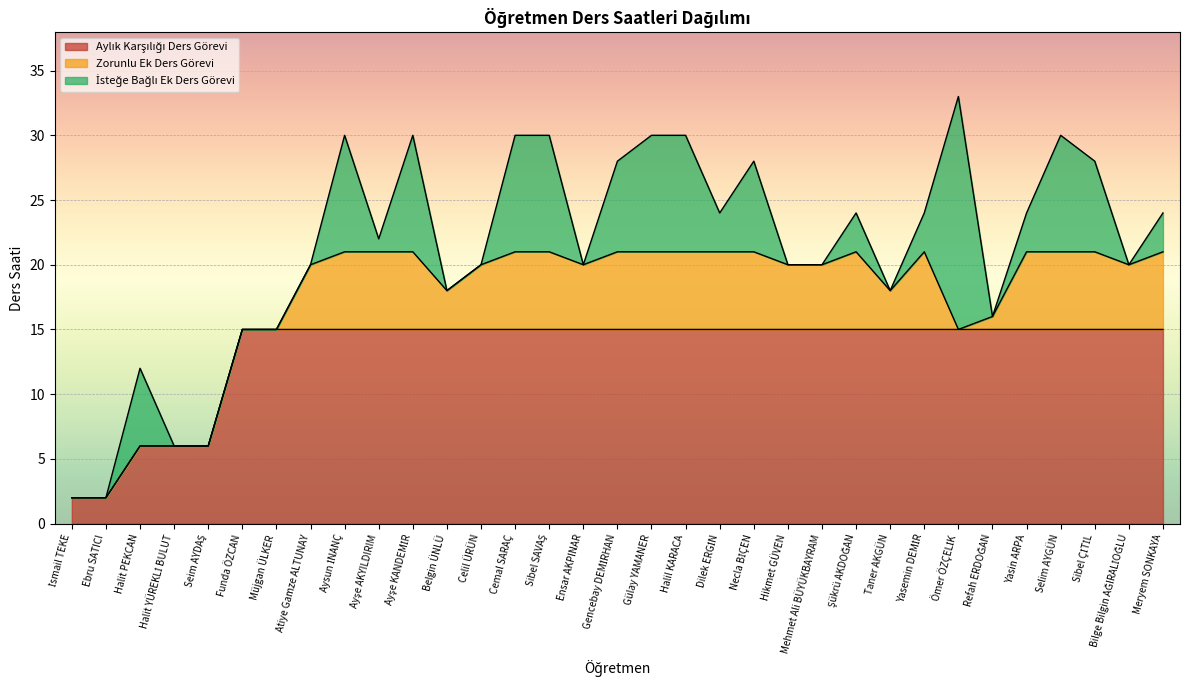

Is it true that İsteğe Bağlı Ek Ders Görevi equals 0 at Halit YÜREKLİ BULUT?

True